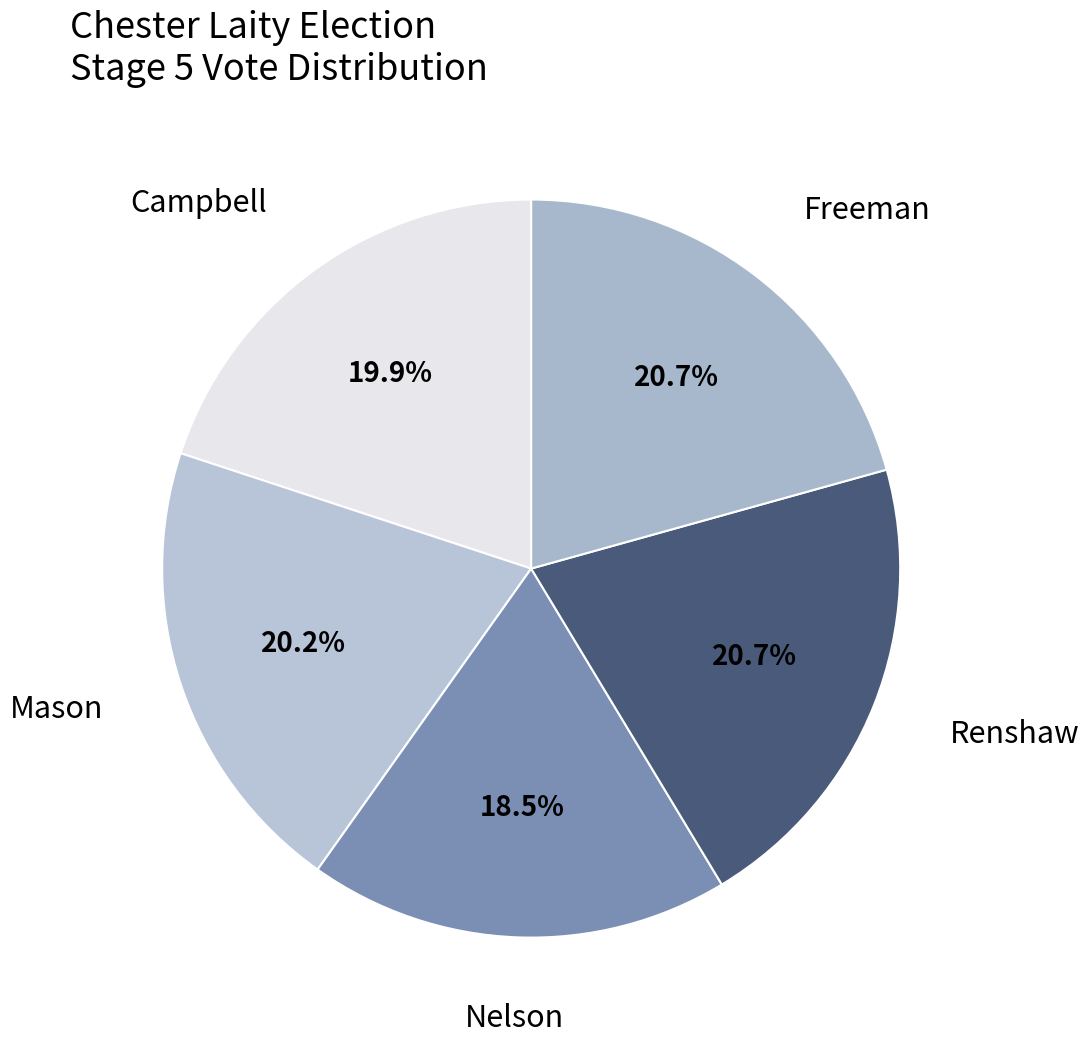

To the nearest percent, what percentage of the pie is Renshaw?

21%